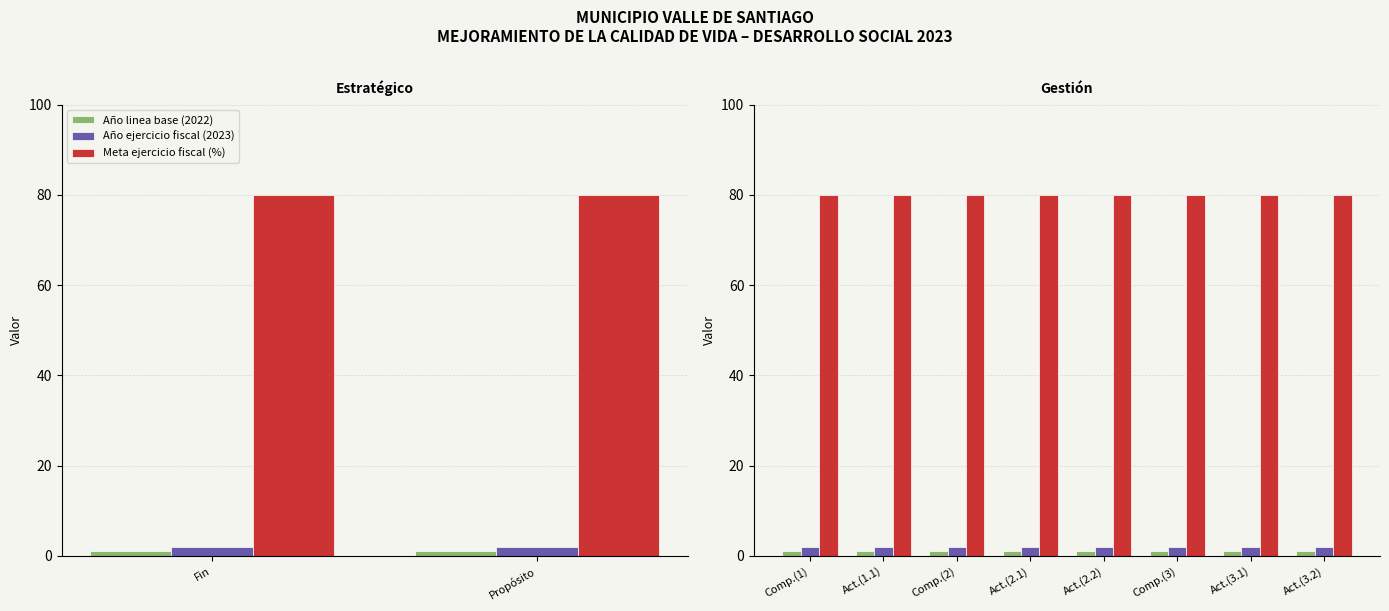

At how many categories does at least one series exceed 78?

8